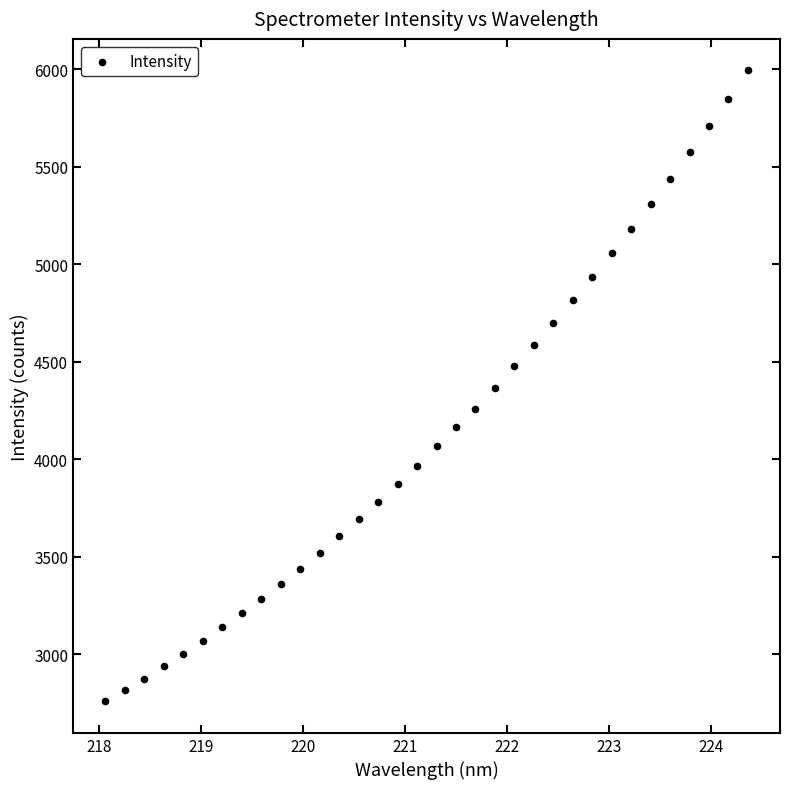

What is the range of X values (max minus min)?

6.3